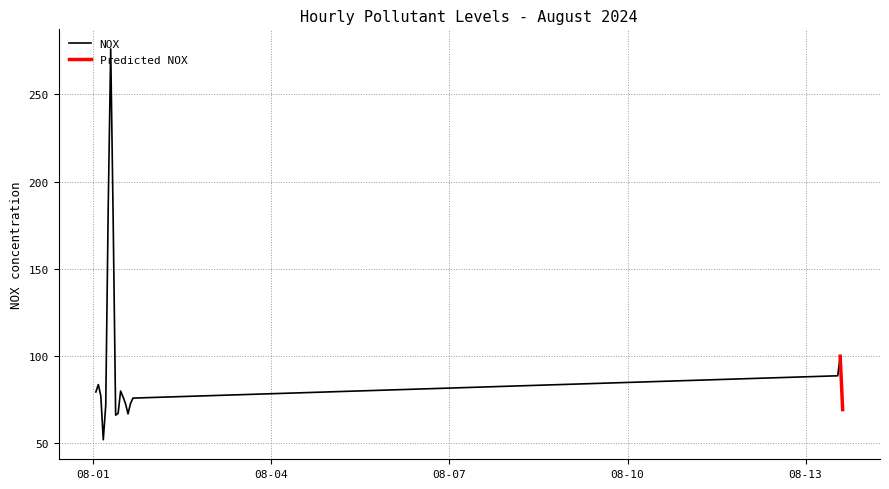

Reading left to right, extract all data points from this chart.

79.4	83.6	77.1	52.0	71.9	185.7	276.1	177.8	66.1	67.1	79.9	76.5	72.6	66.8	72.7	75.9	88.7	99.9	69.3